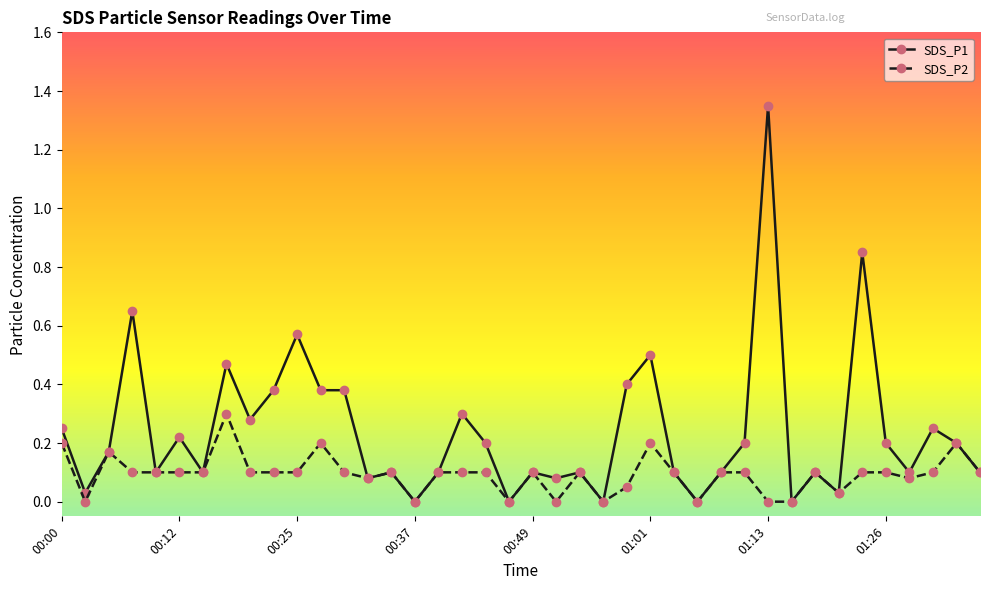

Does the chart have visible grid lines?

No